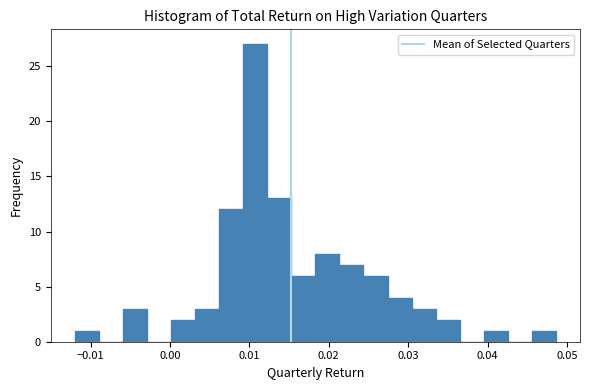

Read against the x-axis, roughly where is the centre of the tallest bar?

0.011